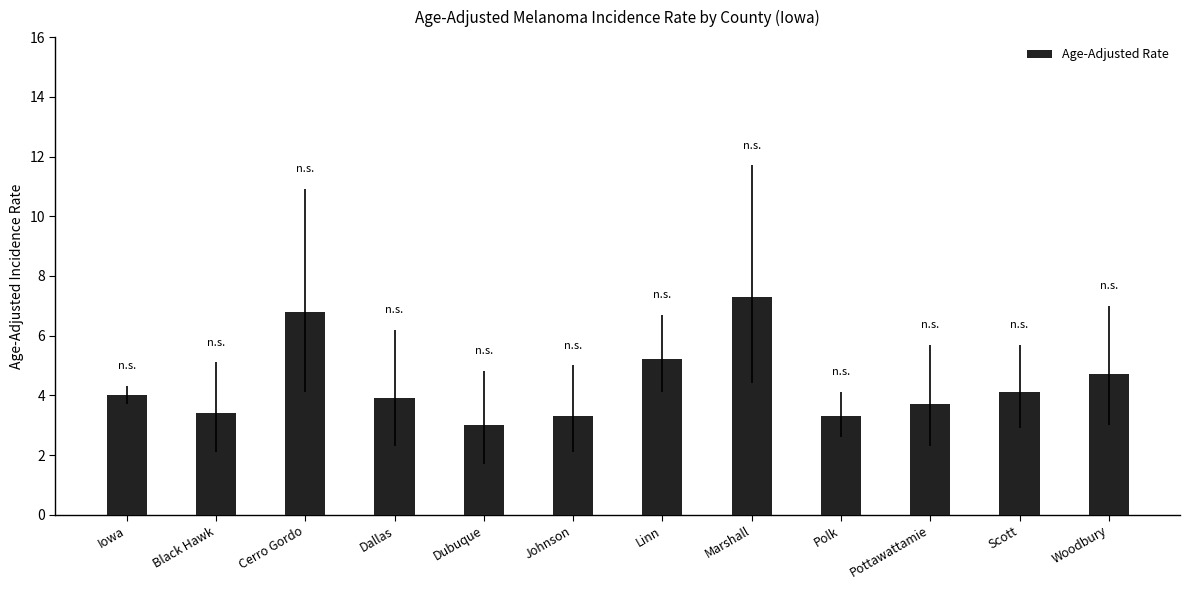

Are the bars grouped side by side (vs. stacked)?

No